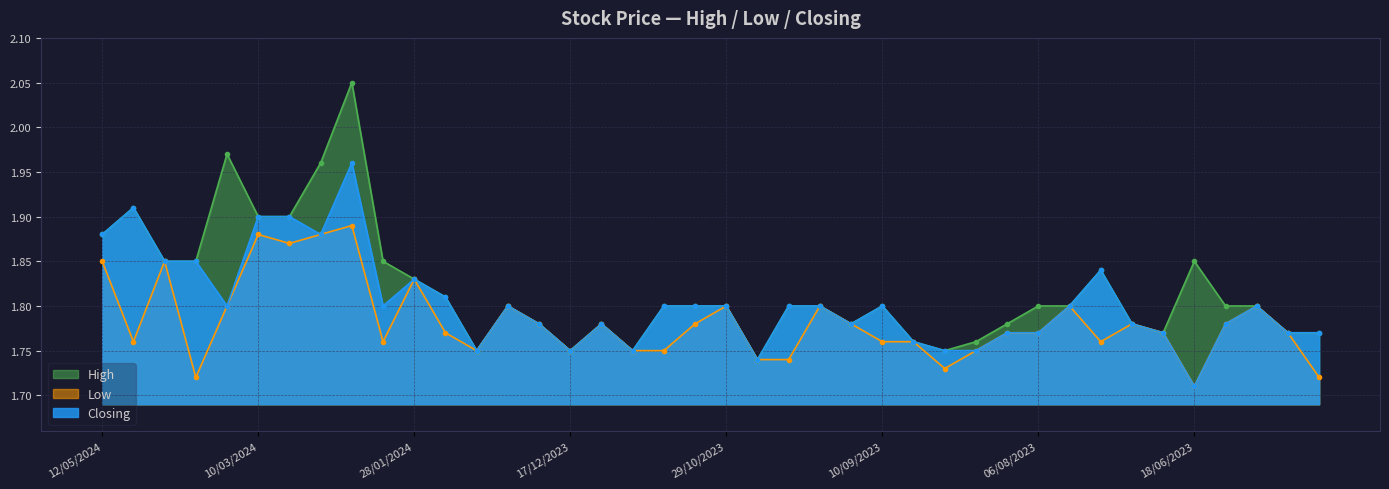

Which series has the largest total across all categories?

High